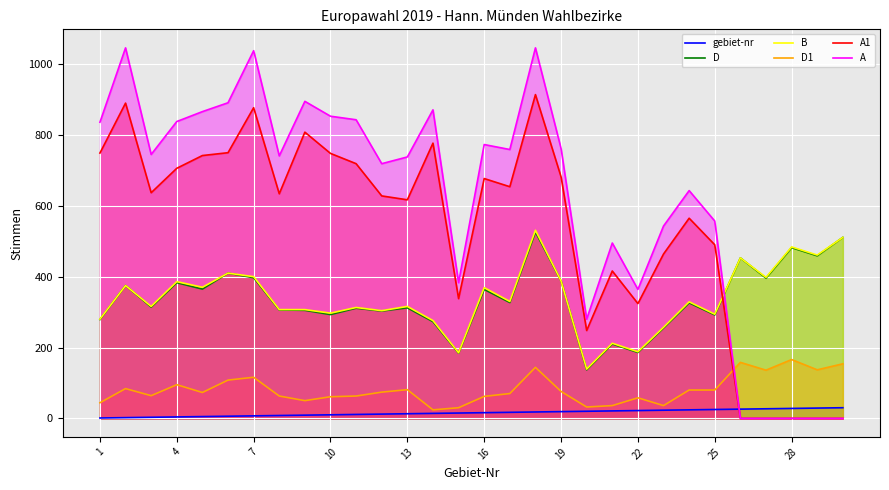

What are all the series names shown in the legend?

gebiet-nr, D, B, D1, A1, A